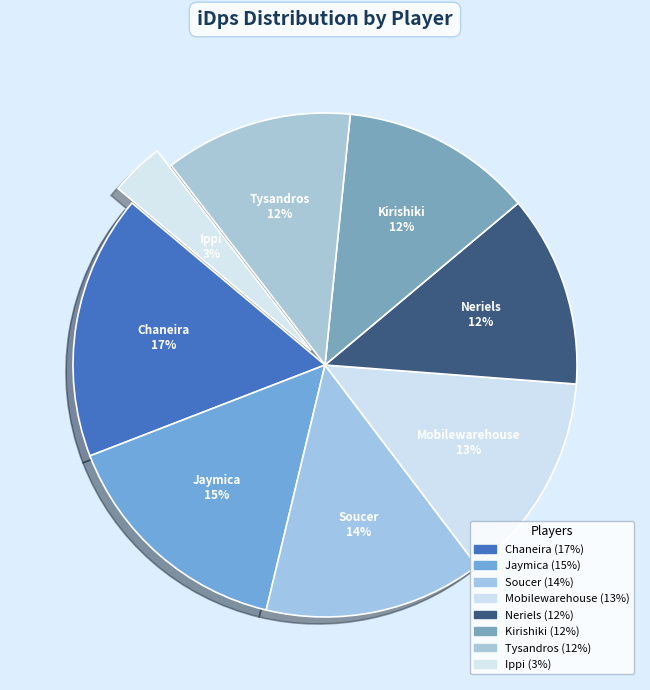

To the nearest percent, what is the difference between the Neriels and Soucer slice percentages?

2%